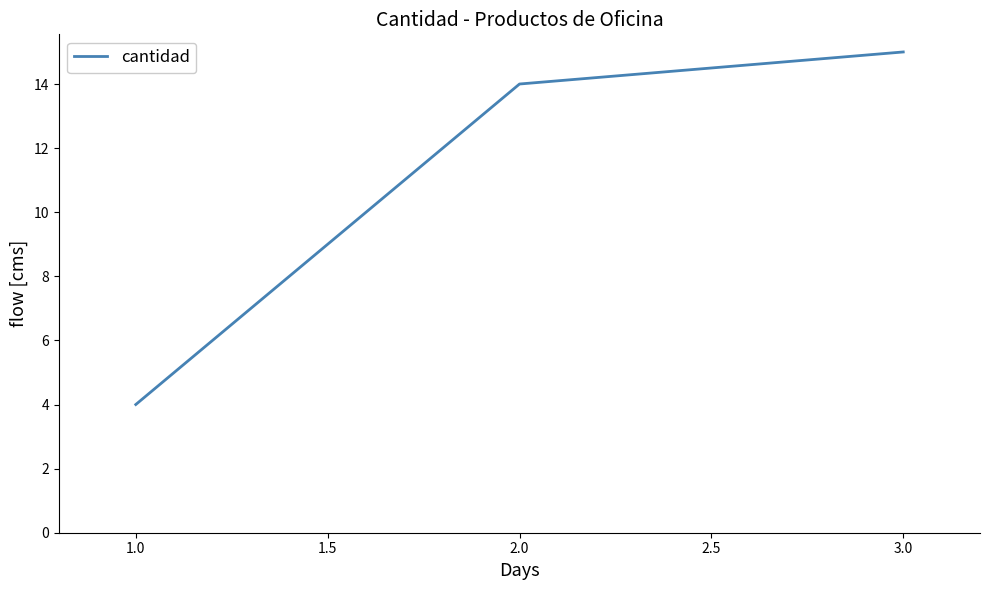

What is the difference between the maximum and minimum values?

11